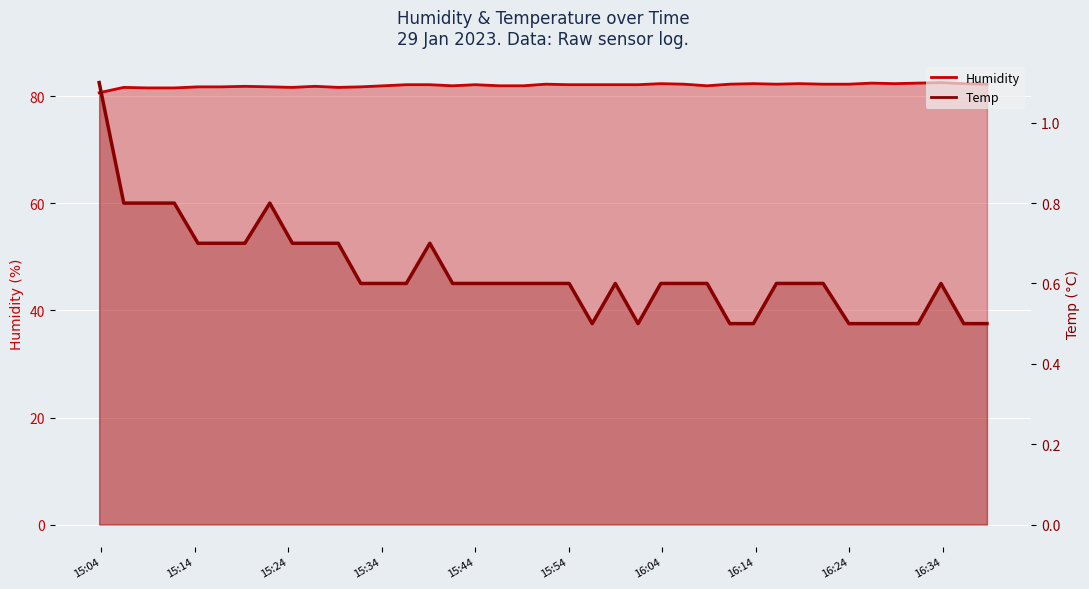

True or false: Temp and Humidity intersect in this chart.

False